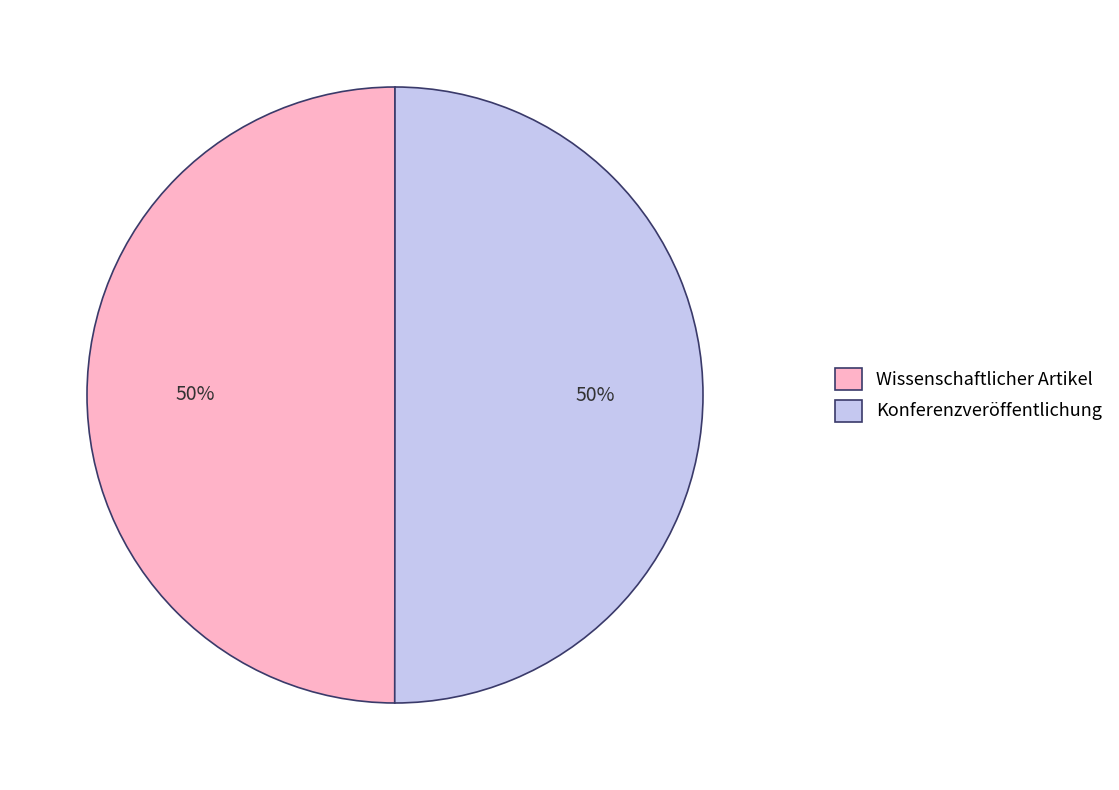

What is the ratio of the value at Konferenzveröffentlichung to the value at Wissenschaftlicher Artikel?

1.0